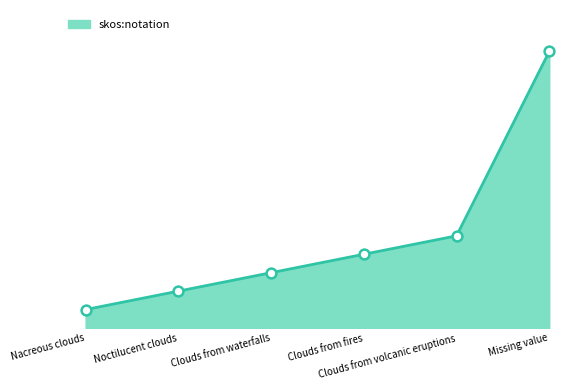

Which has a higher value, Clouds from waterfalls or Clouds from fires?

Clouds from fires